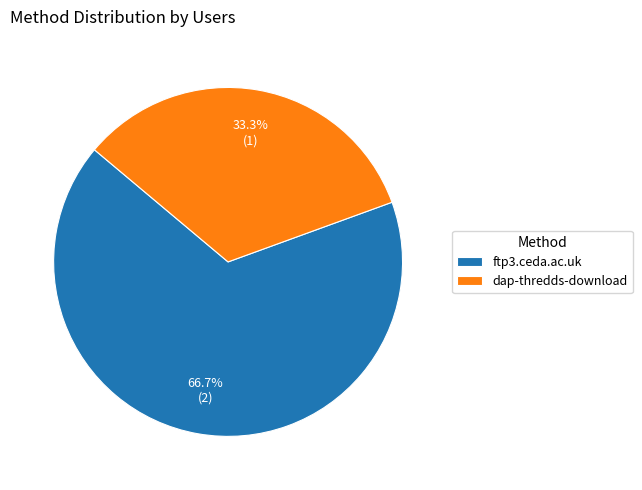

To the nearest percent, what percentage of the pie is dap-thredds-download?

33%